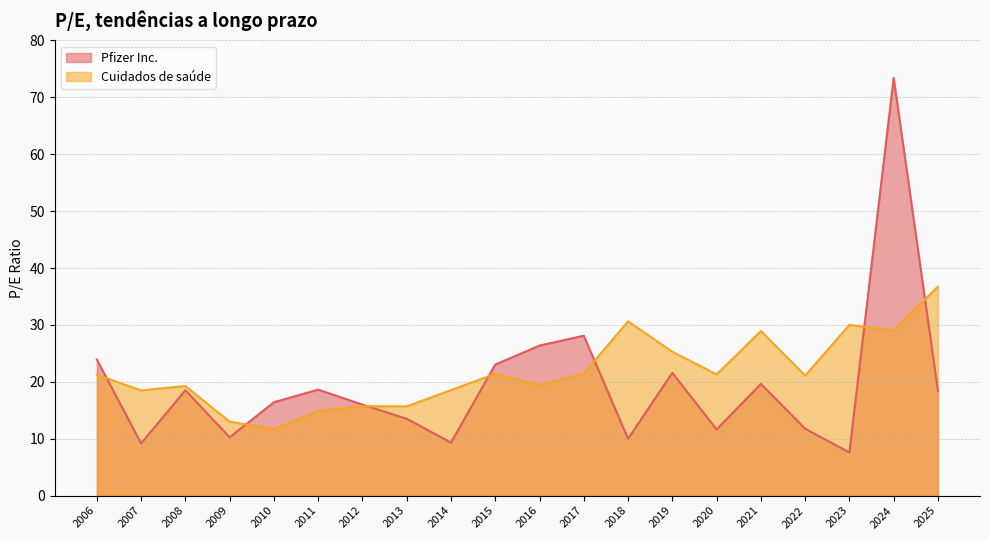

What is the spread (max minus min) of values at 2024?

44.4